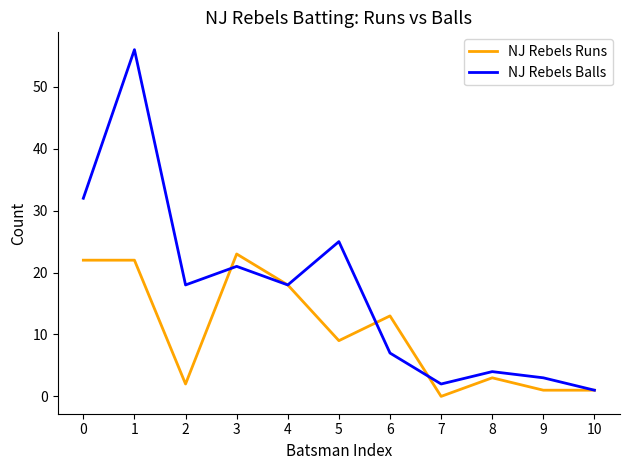

True or false: NJ Rebels Balls and NJ Rebels Runs cross at least once.

True